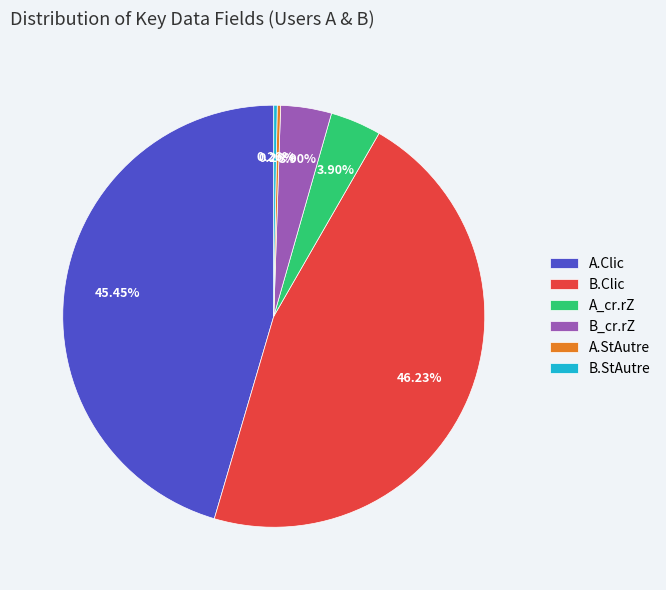

Is there any slice that represents more than half of the pie?

No